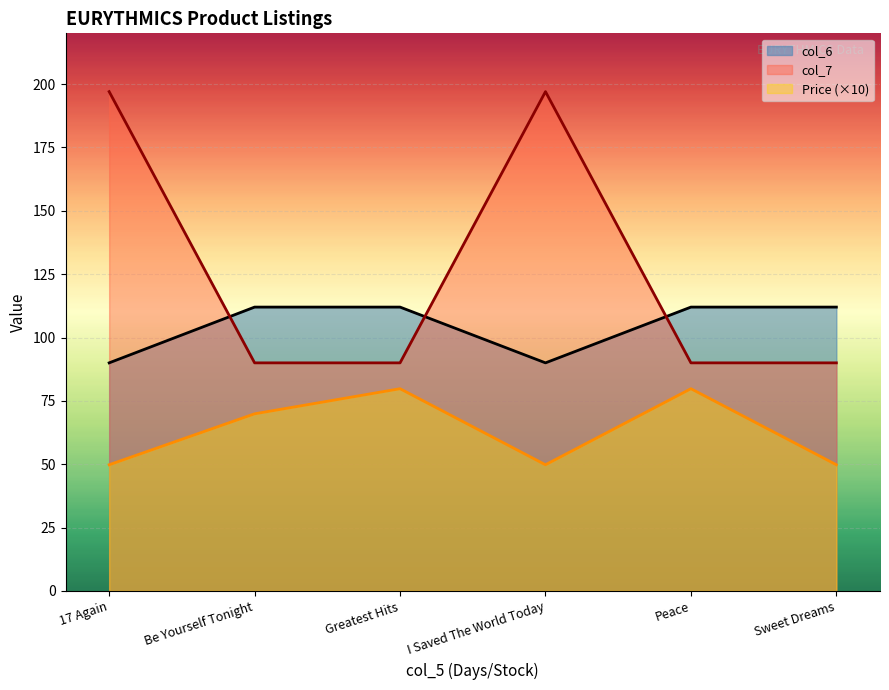

At how many categories does at least one series exceed 132?

2